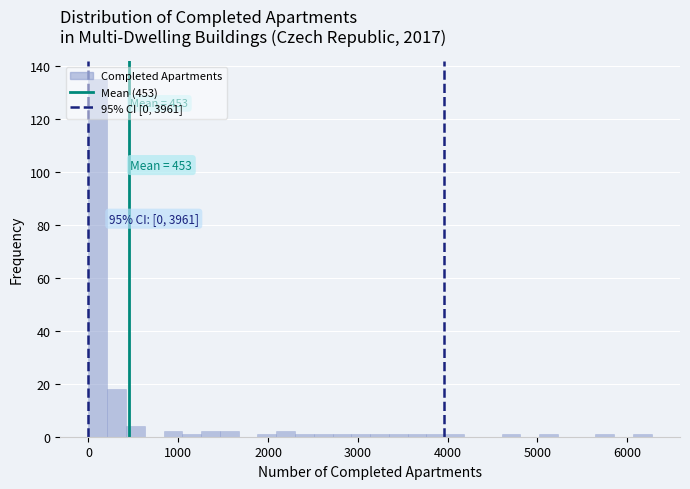

Read against the x-axis, roughly where is the centre of the tallest bar?

100